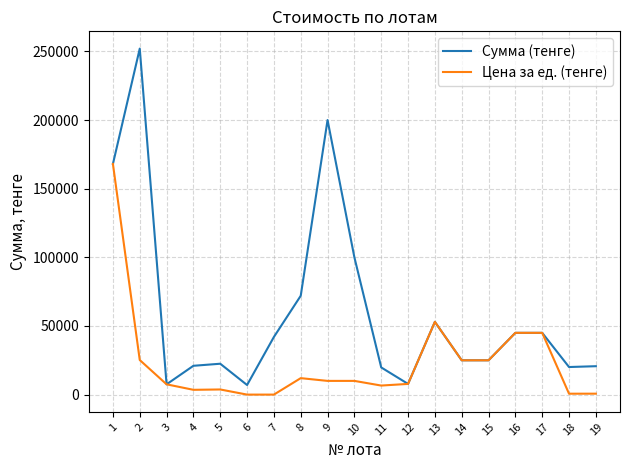

Which series has the largest total across all categories?

Сумма (тенге)